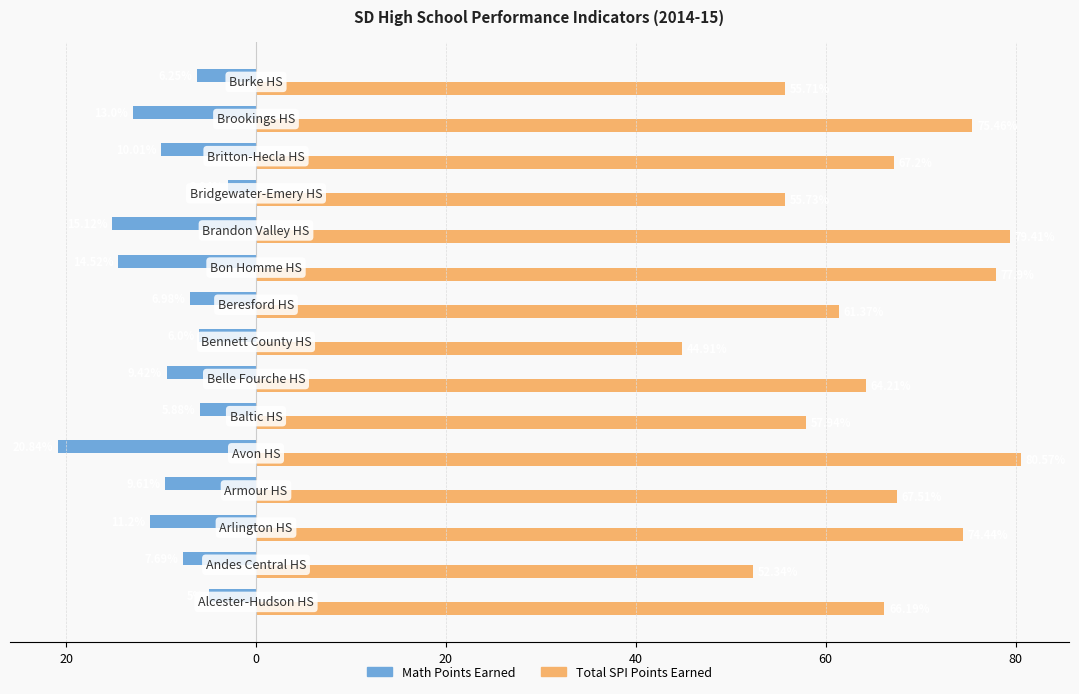

What are all the series names shown in the legend?

Math Points Earned, Total SPI Points Earned